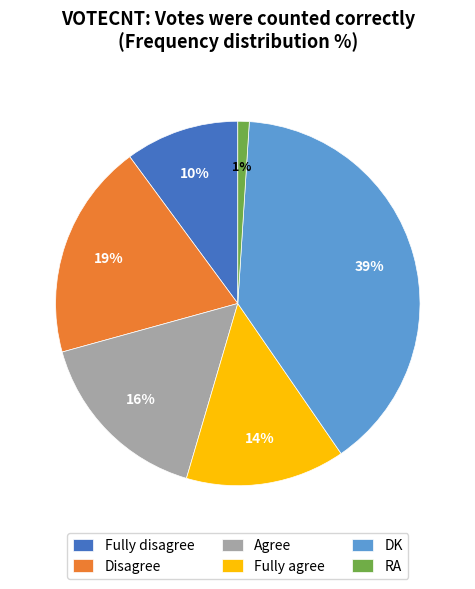

To the nearest percent, what is the difference between the Agree and RA slice percentages?

15%